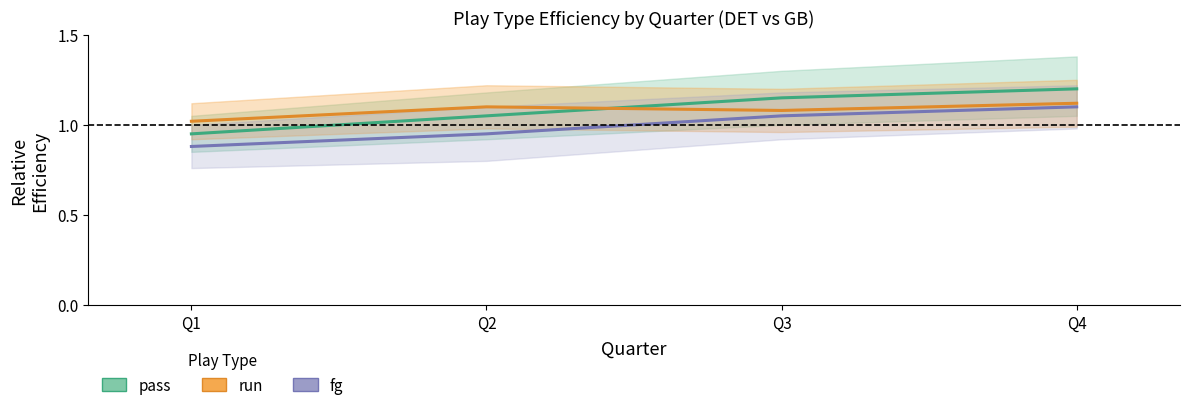

How many intersections are there between run and pass?

1